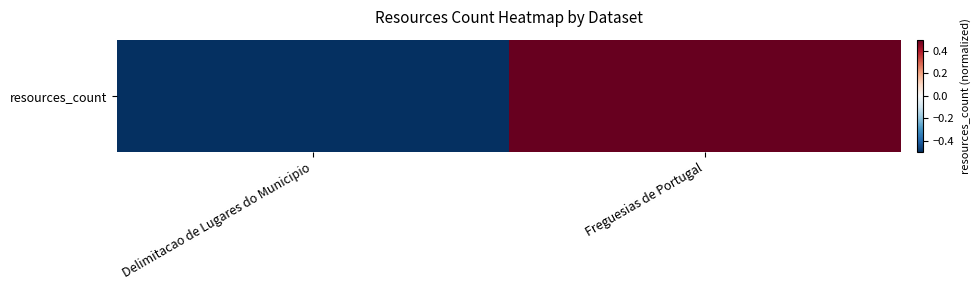

Which label corresponds to the smallest value in the chart?

Delimitacao de Lugares do Municipio